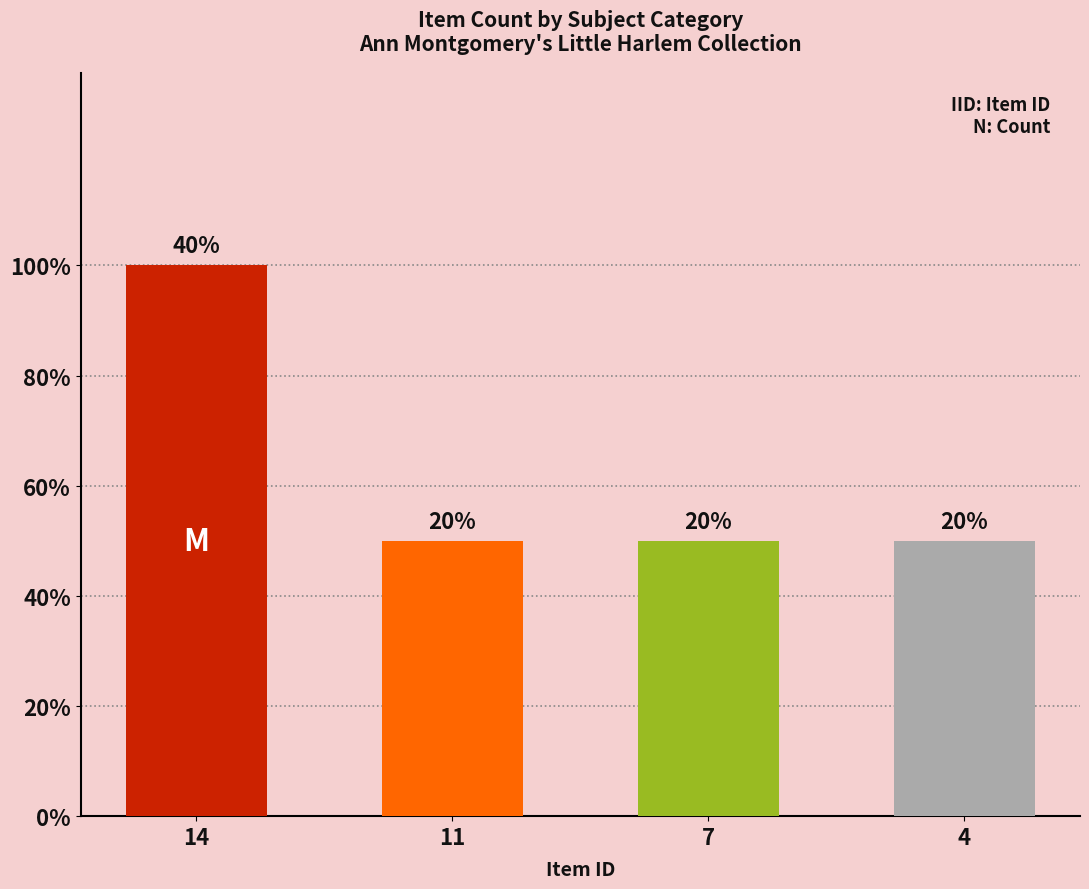

Rank the categories by value from lowest to highest.

11, 7, 4, 14